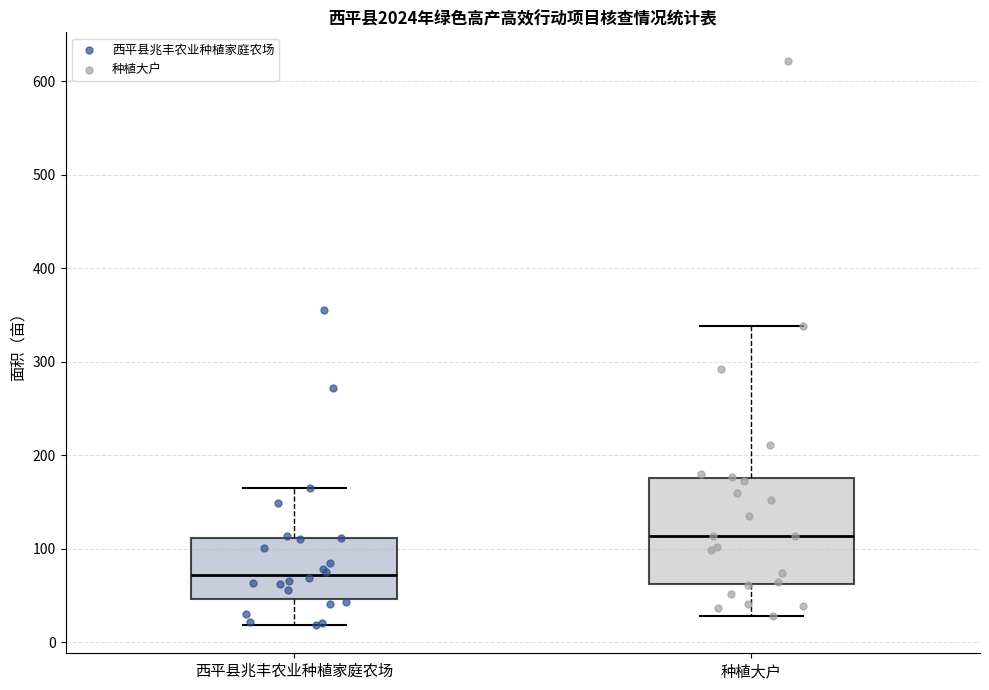

Reading left to right, transcribe this box plot: for each box, give where its median line is, the range the box spans, and where its two whiskers end, as read against the y-axis. The values are not printed on the chart, so give them approximately, as read against the axis.

西平县兆丰农业种植家庭农场: median 70, box 50 to 110, whiskers 20 to 170
种植大户: median 110, box 60 to 180, whiskers 30 to 340